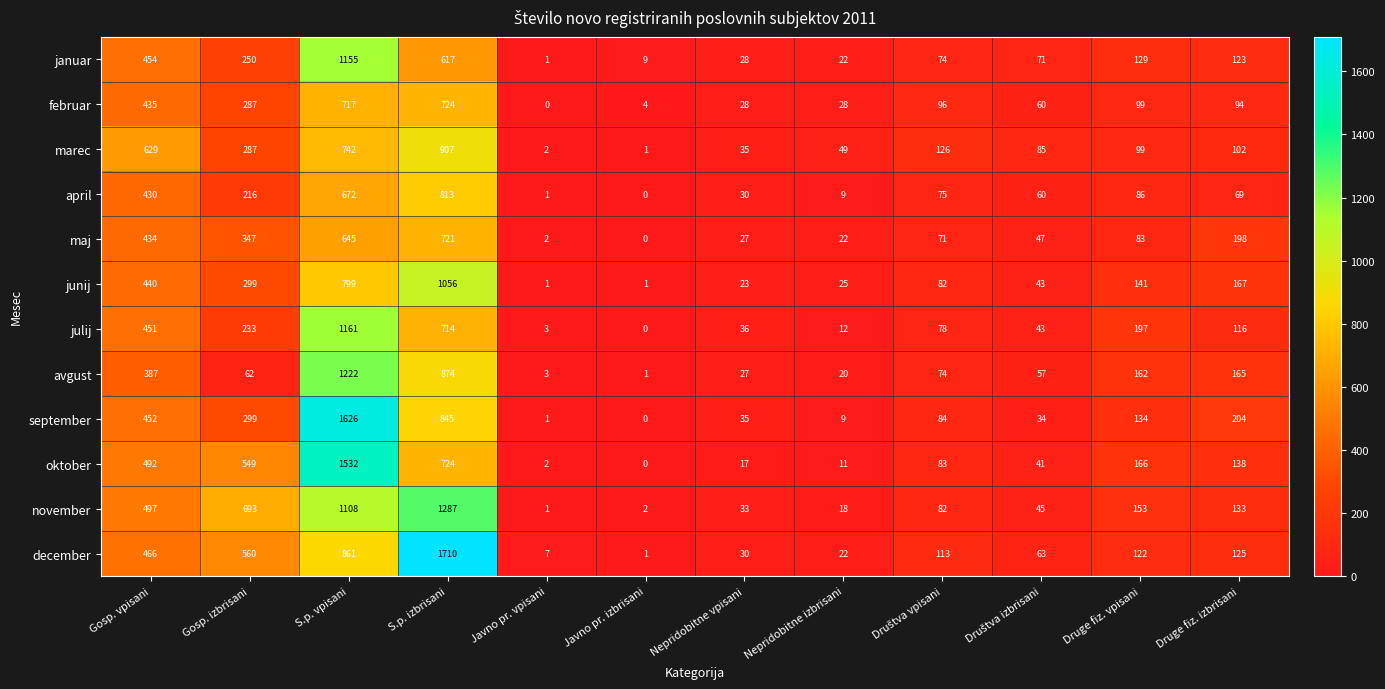

What is the average value of the december series?

340